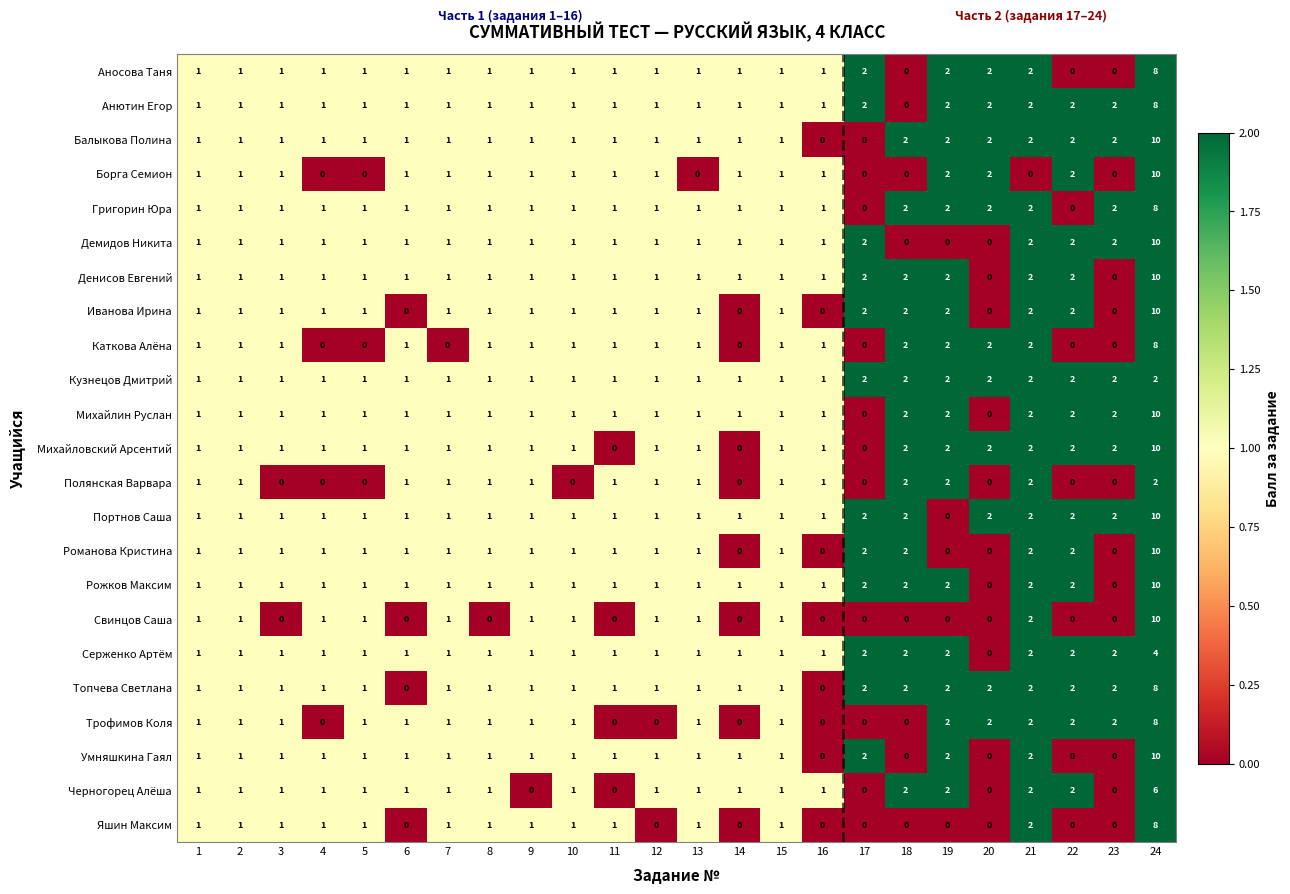

True or false: Полянская Варвара has a value of 0 at 14.

True